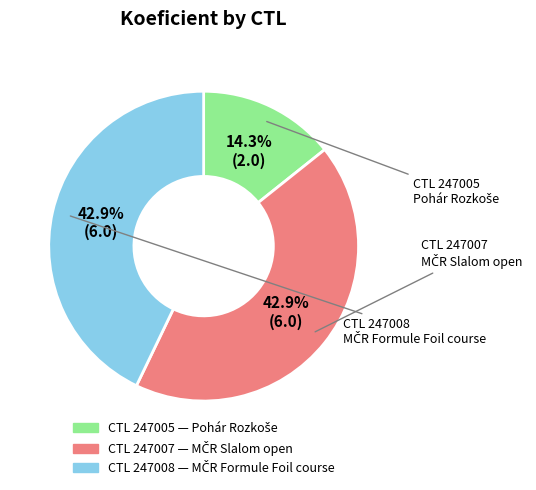

Is there a majority slice in this chart?

No